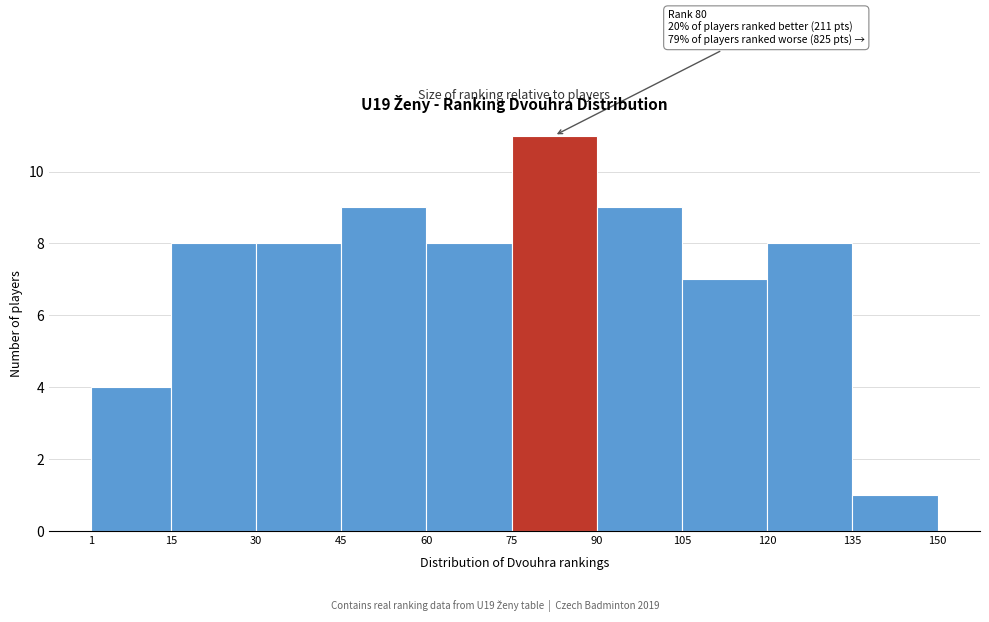

Over which range of the x-axis is the bar tallest?

75 to 90